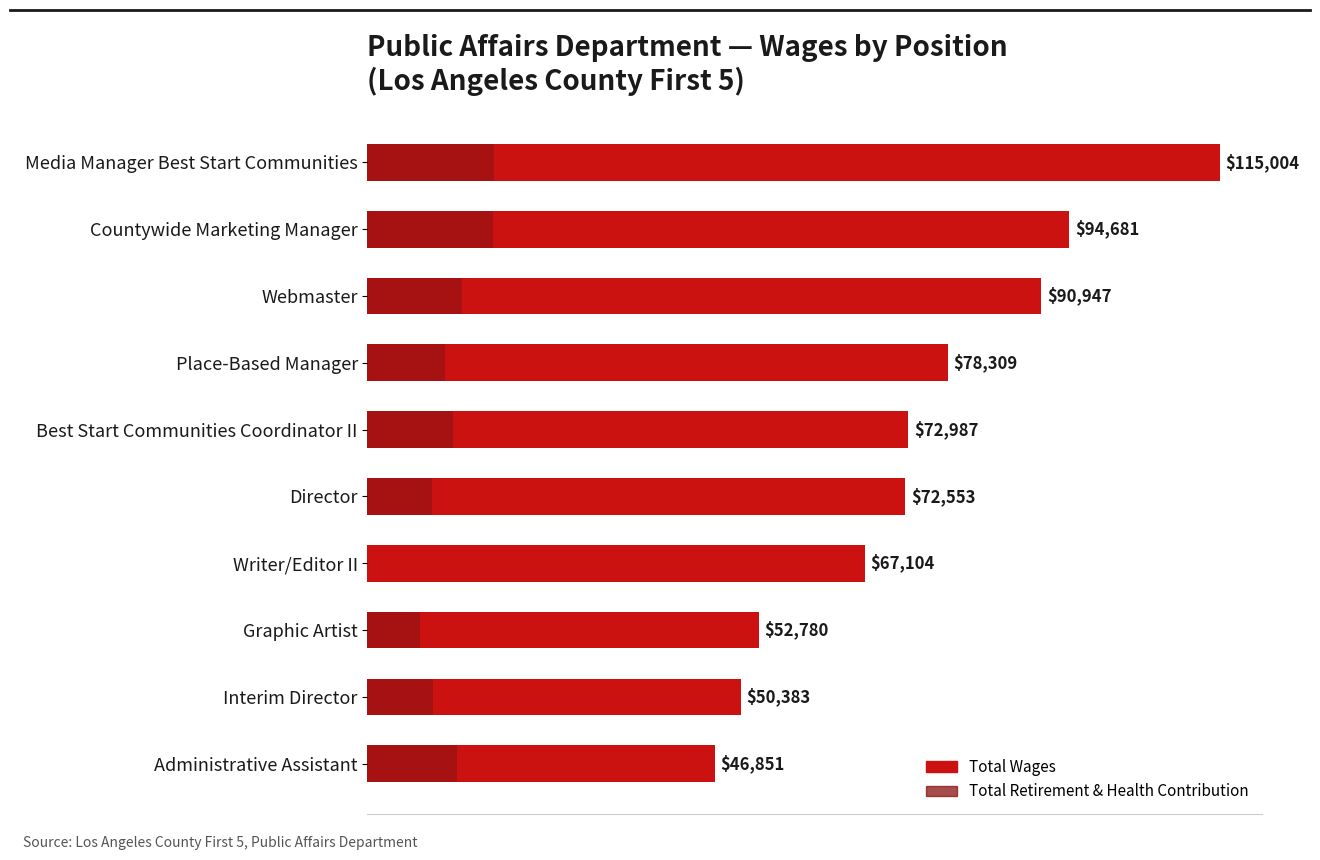

List the series in order of their overall mean, lowest first.

Total Retirement & Health Contribution, Total Wages